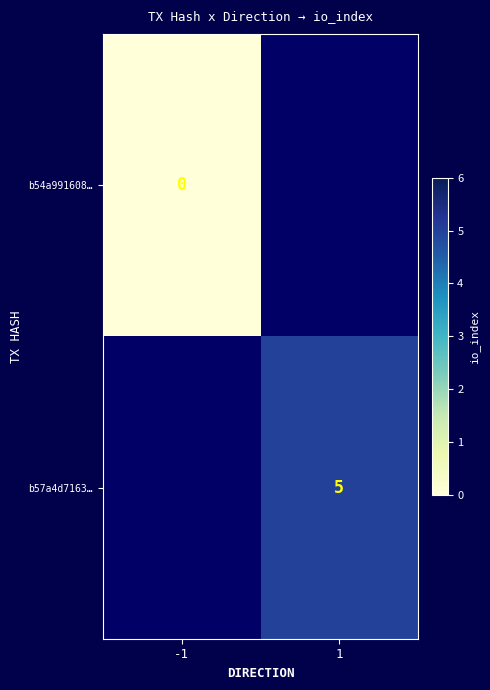

True or false: b57a4d7163… has a value of 5 at 1.

True